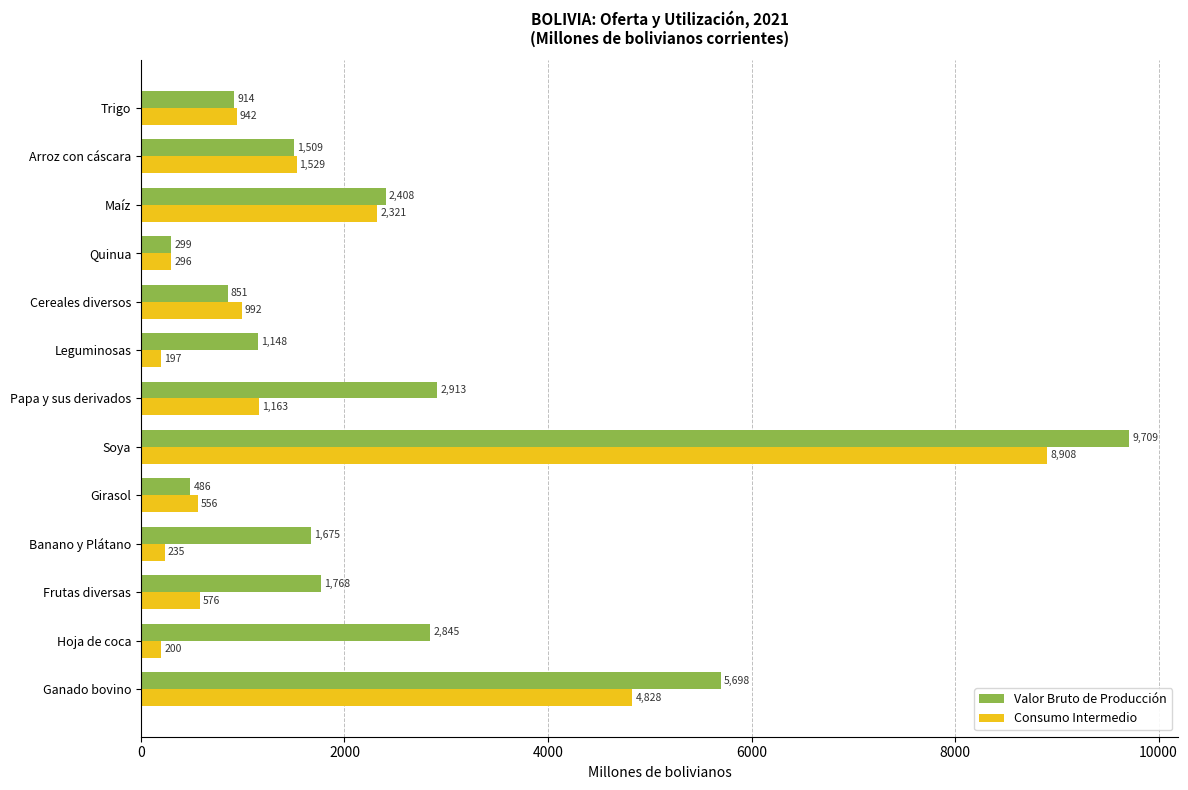

What is the lowest value of the Valor Bruto de Producción series?

299.1